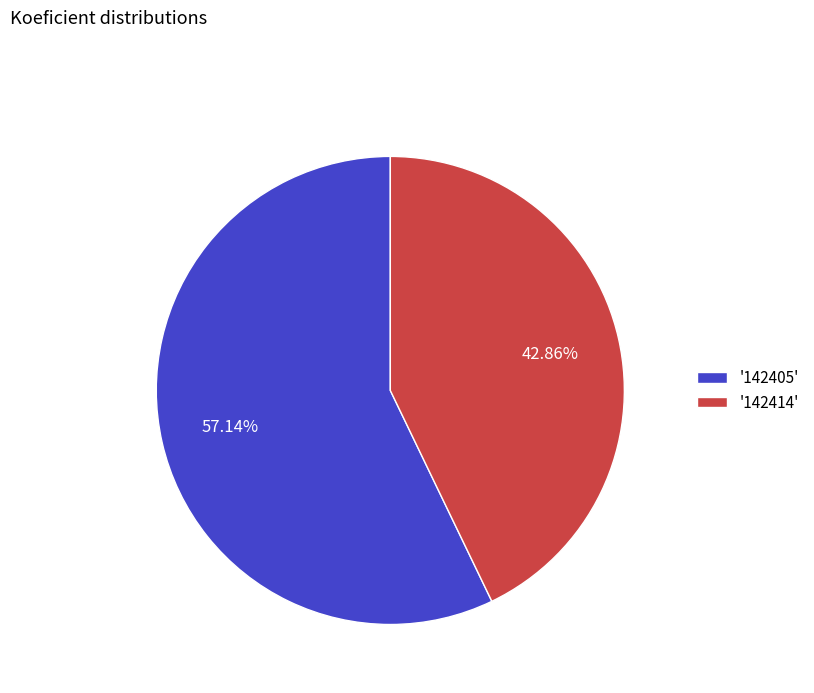

Rank the categories by value from lowest to highest.

'142414', '142405'